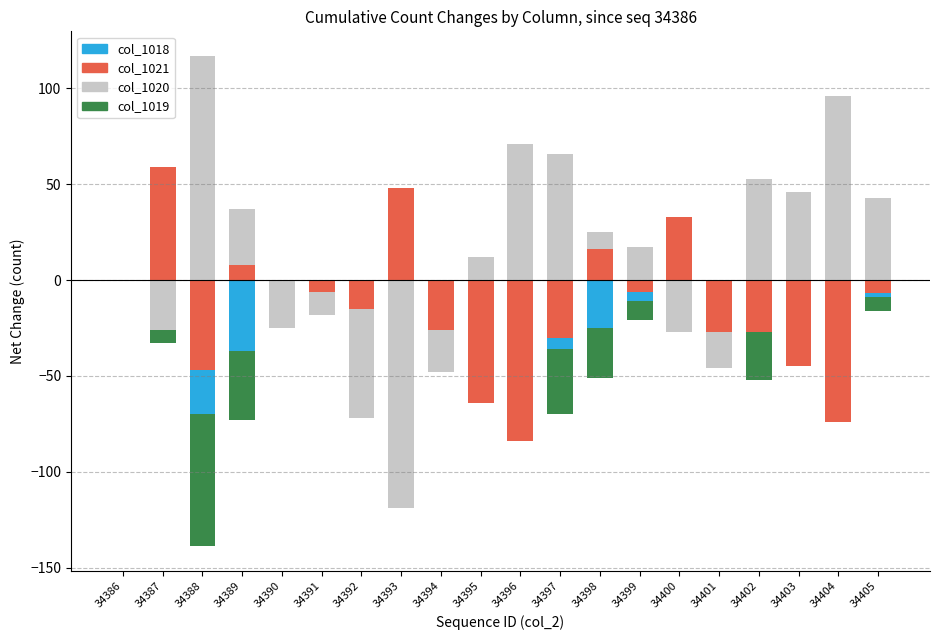

The col_1020 series shows 45 at 34397. True or false?

False